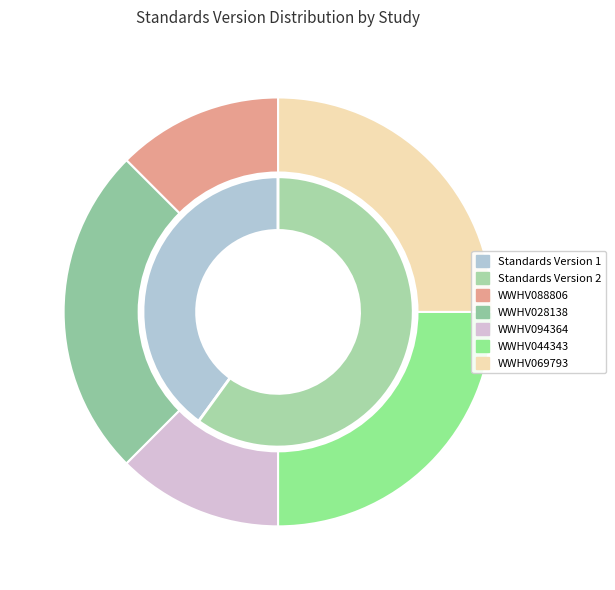

To the nearest percent, what percentage of the pie is WWHV069793?

25%